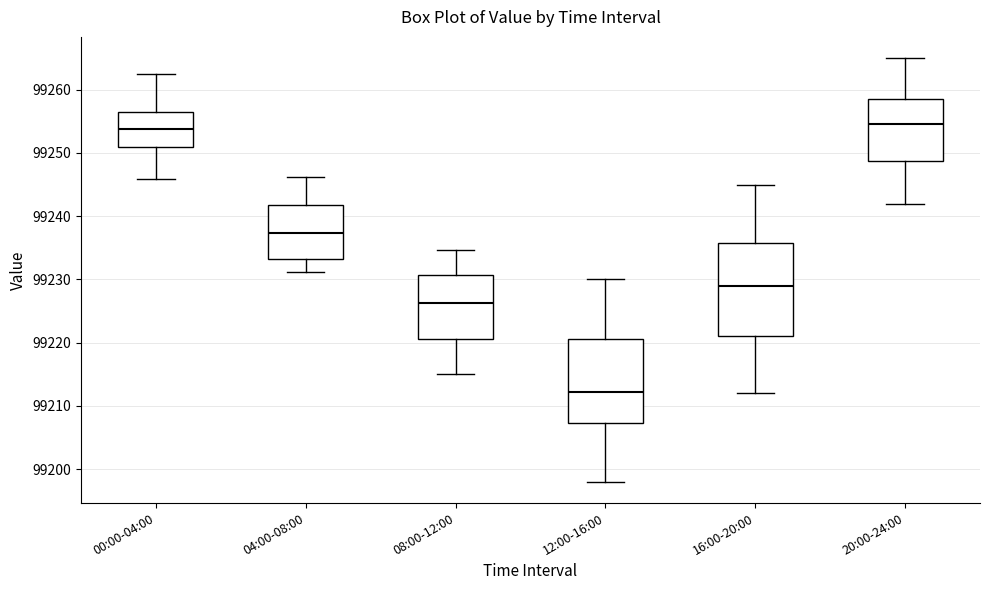

Which box is the tallest, from its lower edge to its upper edge?

16:00-20:00